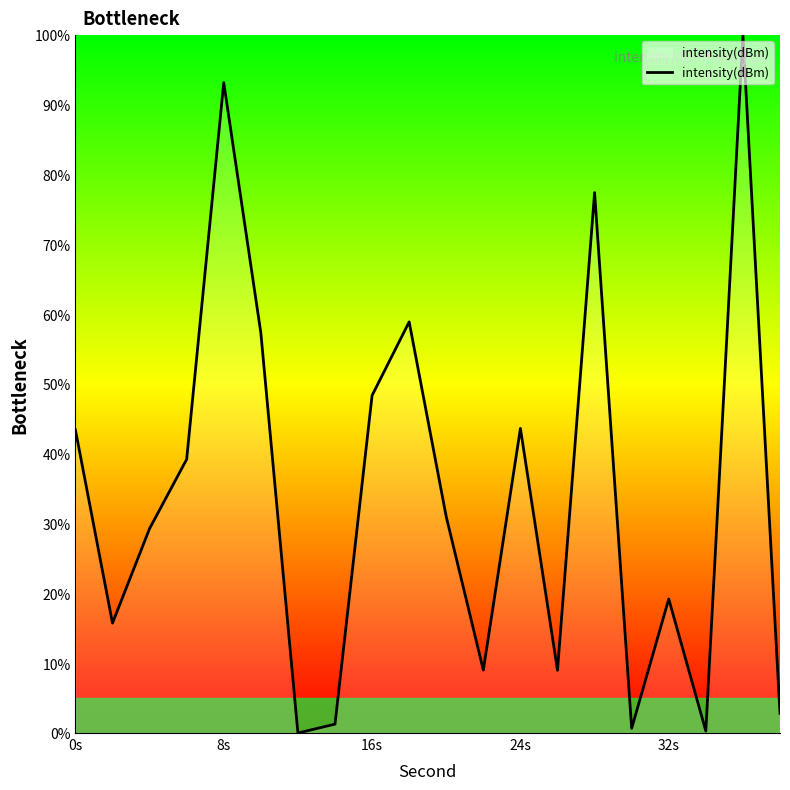

What is the maximum value shown in the chart?

100.0